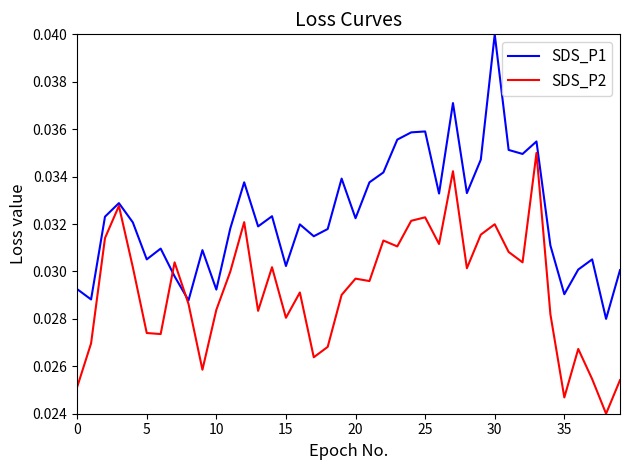

List the series in order of their peak value, lowest first.

SDS_P2, SDS_P1